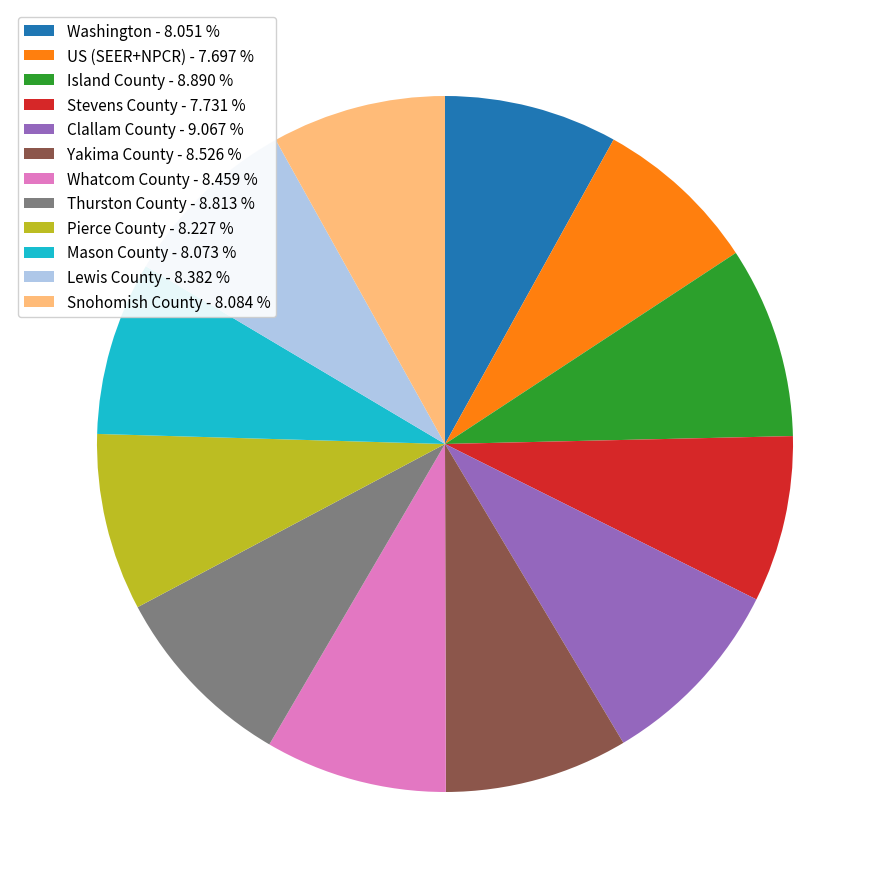

What is the ratio of the value at Clallam County - 9.067 % to the value at Pierce County - 8.227 %?

1.1